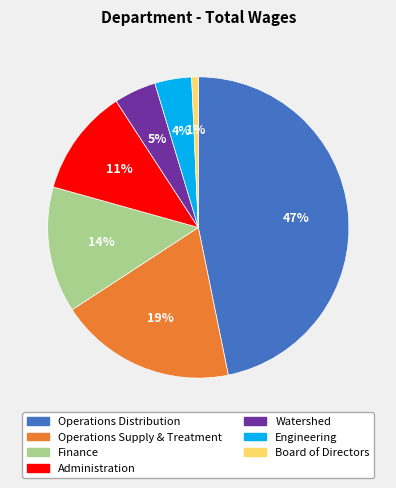

Which slice is the smallest?

Board of Directors